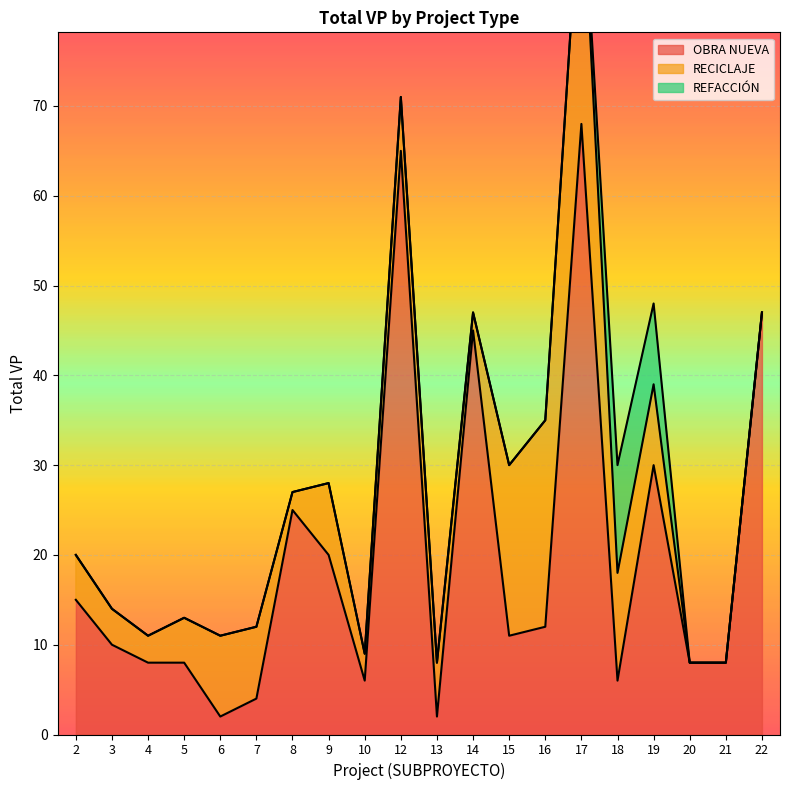

After their last crossing, which series has the higher values: REFACCIÓN or OBRA NUEVA?

OBRA NUEVA